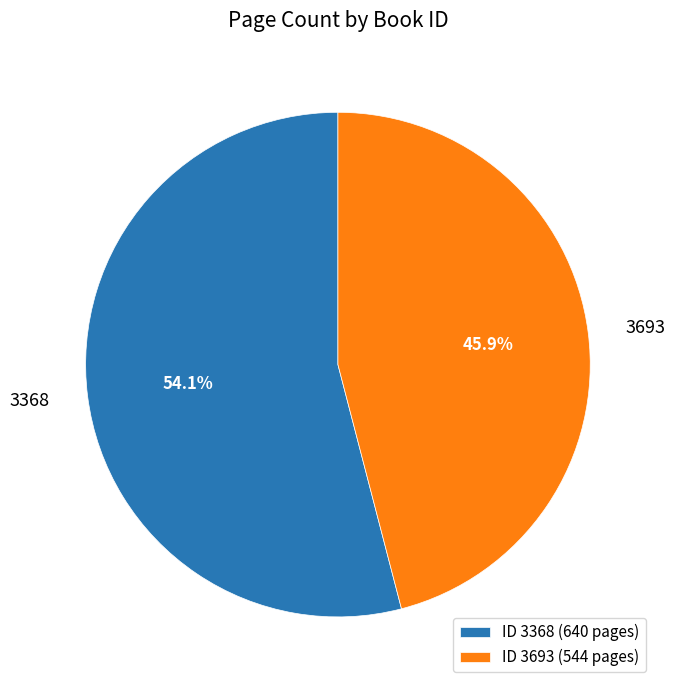

What is the ratio of the value at 3368 to the value at 3693?

1.2